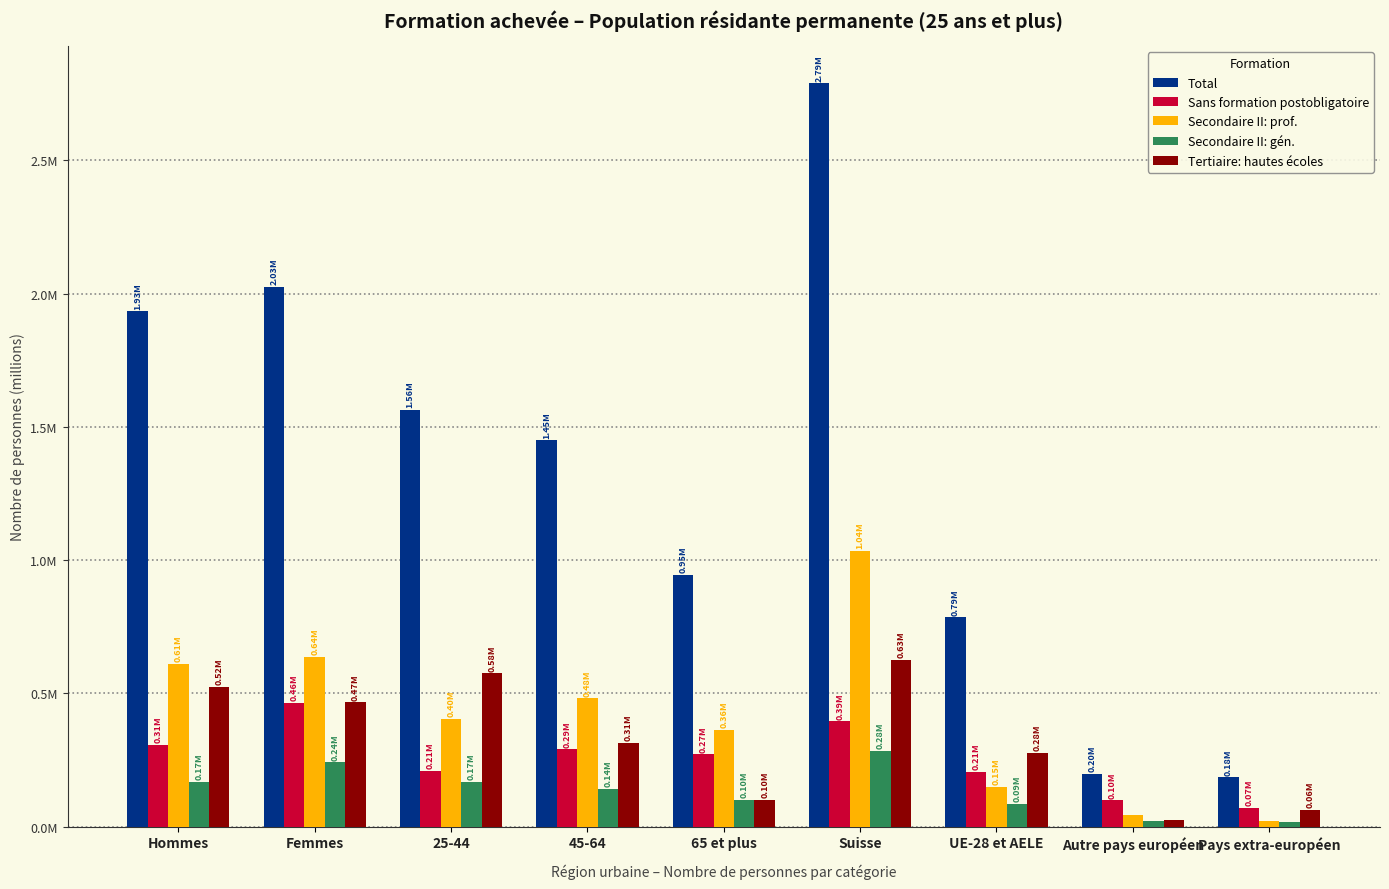

Reading left to right, transcribe all the data shown in this chart.

Total: Hommes=1.9	Femmes=2.0	25-44=1.6	45-64=1.4	65 et plus=0.9	Suisse=2.8	UE-28 et AELE=0.8	Autre pays européen=0.2	Pays extra-européen=0.2
Sans formation postobligatoire: Hommes=0.3	Femmes=0.5	25-44=0.2	45-64=0.3	65 et plus=0.3	Suisse=0.4	UE-28 et AELE=0.2	Autre pays européen=0.1	Pays extra-européen=0.1
Secondaire II: prof.: Hommes=0.6	Femmes=0.6	25-44=0.4	45-64=0.5	65 et plus=0.4	Suisse=1.0	UE-28 et AELE=0.1	Autre pays européen=0.0	Pays extra-européen=0.0
Secondaire II: gén.: Hommes=0.2	Femmes=0.2	25-44=0.2	45-64=0.1	65 et plus=0.1	Suisse=0.3	UE-28 et AELE=0.1	Autre pays européen=0.0	Pays extra-européen=0.0
Tertiaire: hautes écoles: Hommes=0.5	Femmes=0.5	25-44=0.6	45-64=0.3	65 et plus=0.1	Suisse=0.6	UE-28 et AELE=0.3	Autre pays européen=0.0	Pays extra-européen=0.1